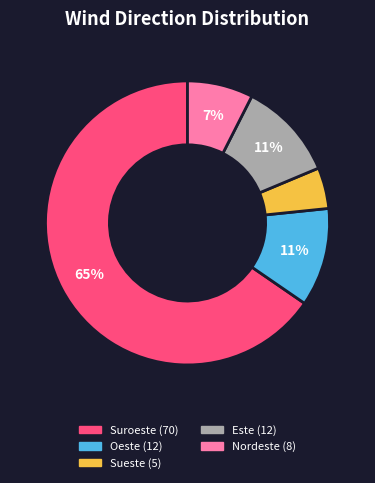

Is there a majority slice in this chart?

Yes